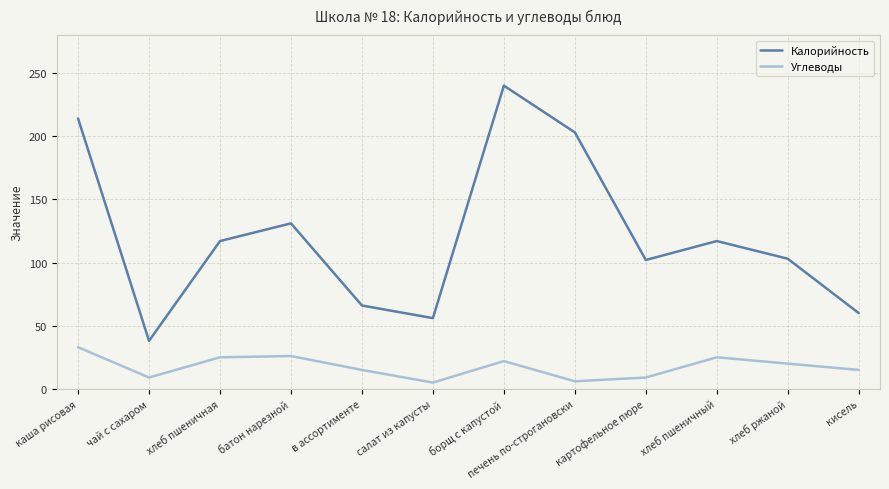

Rank the series by their maximum value, from highest to lowest.

Калорийность, Углеводы